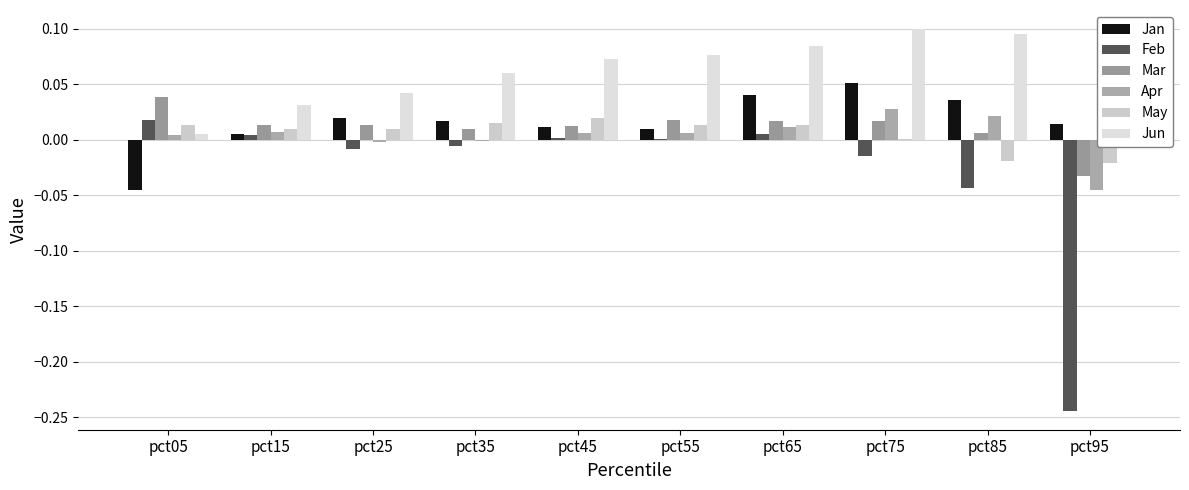

Which series has the widest spread of values?

Feb